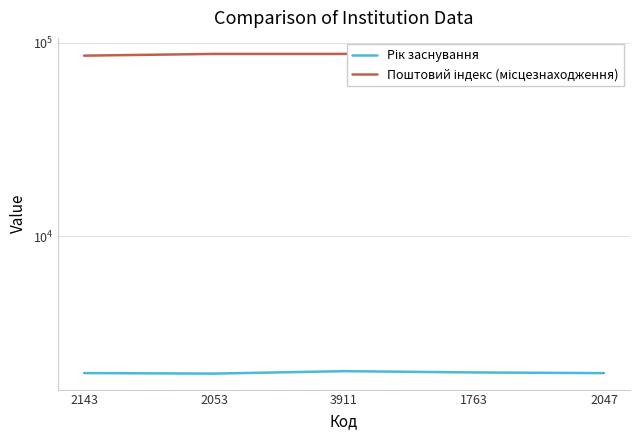

Between 1763 and 2047, which series saw the biggest shift?

Поштовий індекс (місцезнаходження)